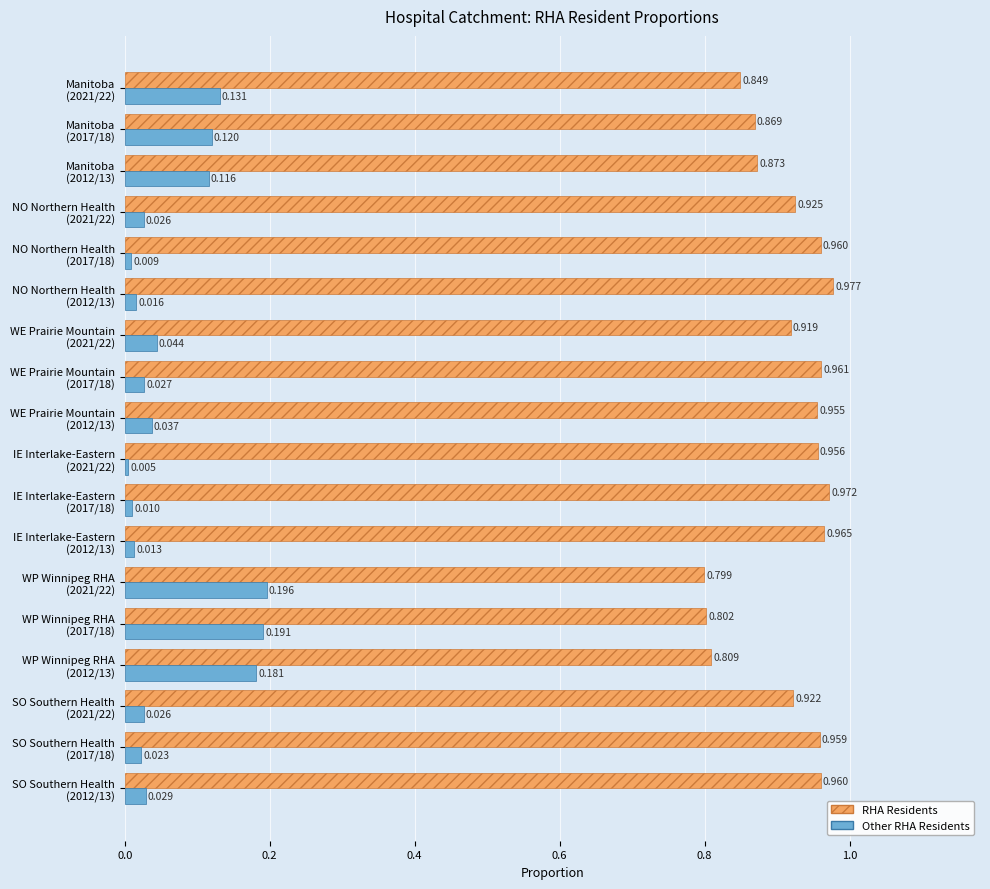

Which series has the widest spread of values?

Other RHA Residents